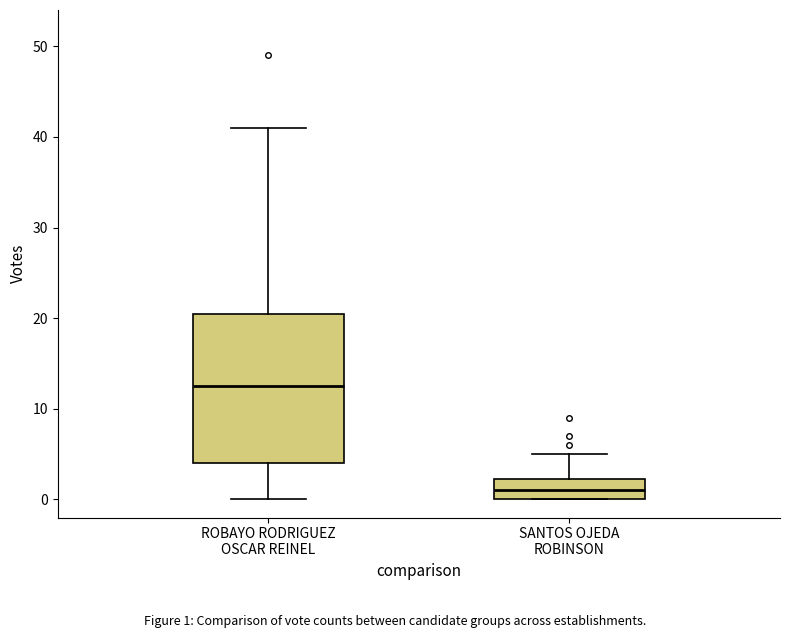

Reading left to right, transcribe this box plot: for each box, give where its median line is, the range the box spans, and where its two whiskers end, as read against the y-axis. The values are not printed on the chart, so give them approximately, as read against the axis.

ROBAYO RODRIGUEZ OSCAR REINEL: median 13, box 4 to 21, whiskers 0 to 41
SANTOS OJEDA ROBINSON: median 1, box 0 to 2, whiskers 0 to 5